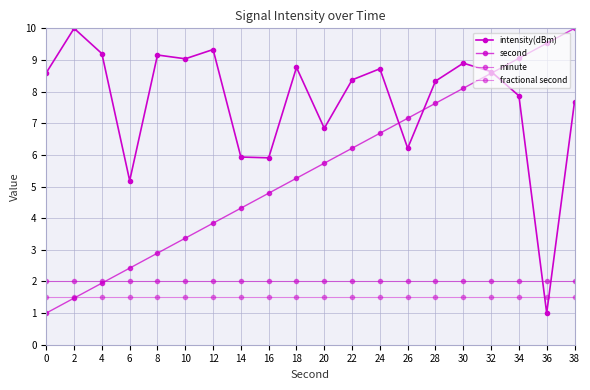

Which category has the lowest value across all series?

36